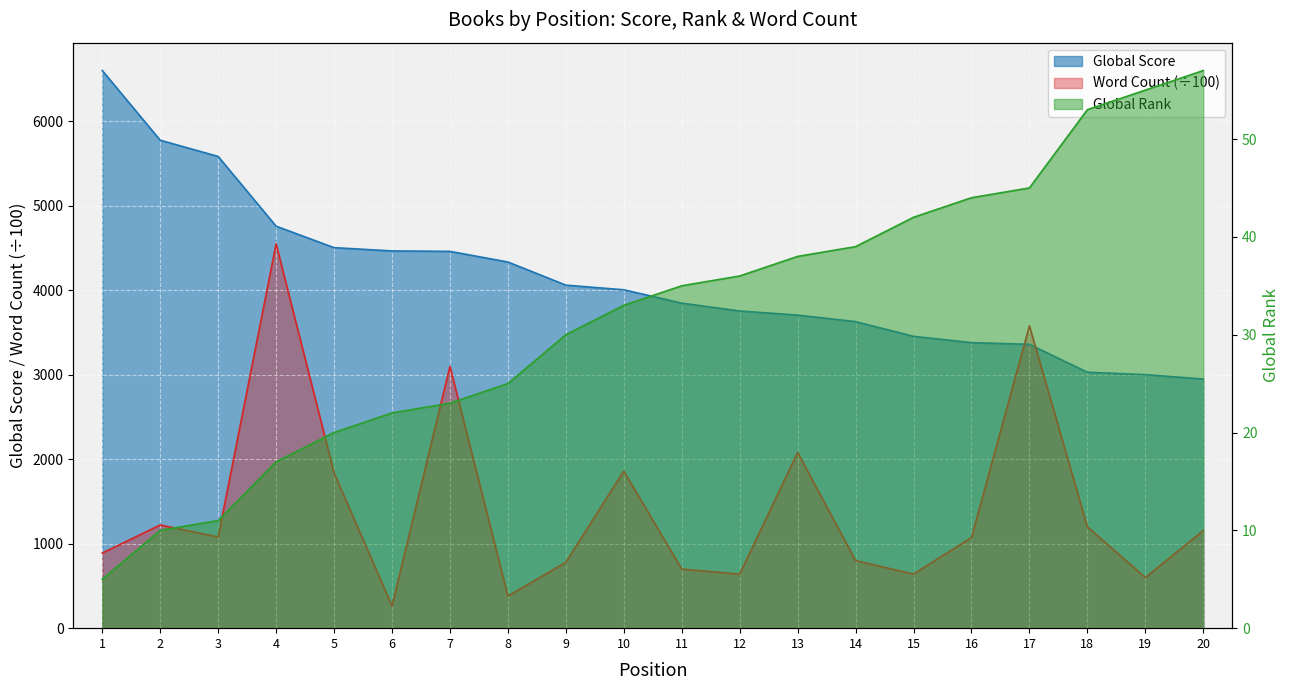

What is the difference between the maximum and minimum values in the Word Count series?

4287.0